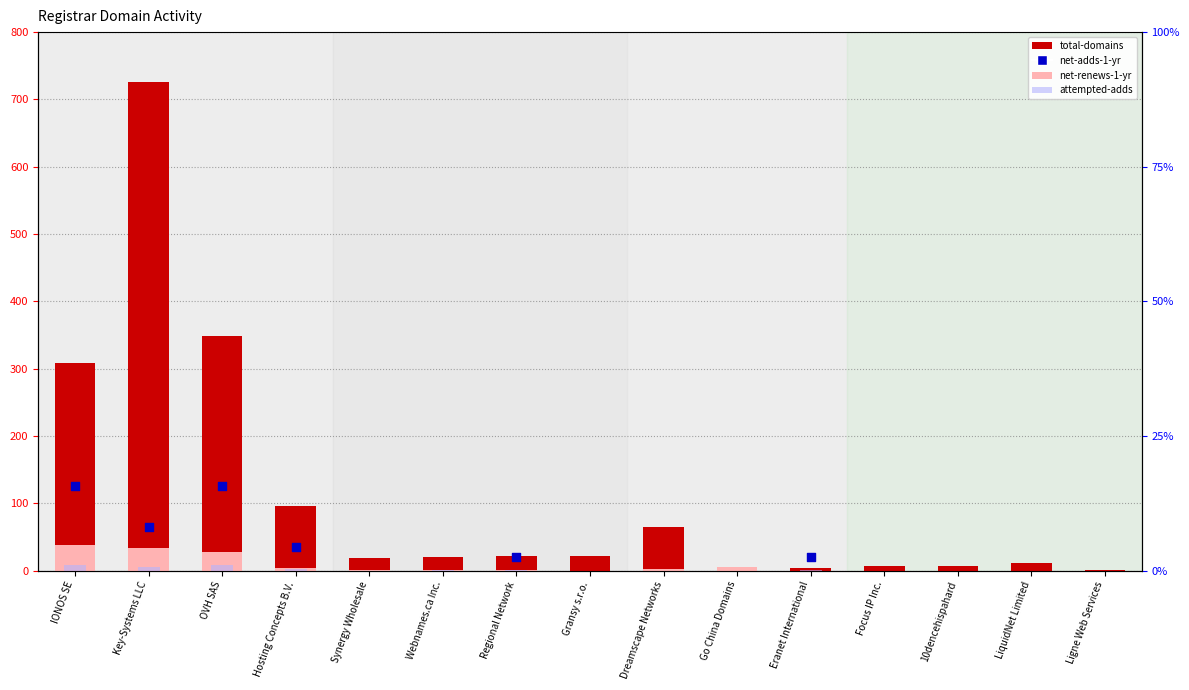

Which series contains the highest Y value?

total-domains